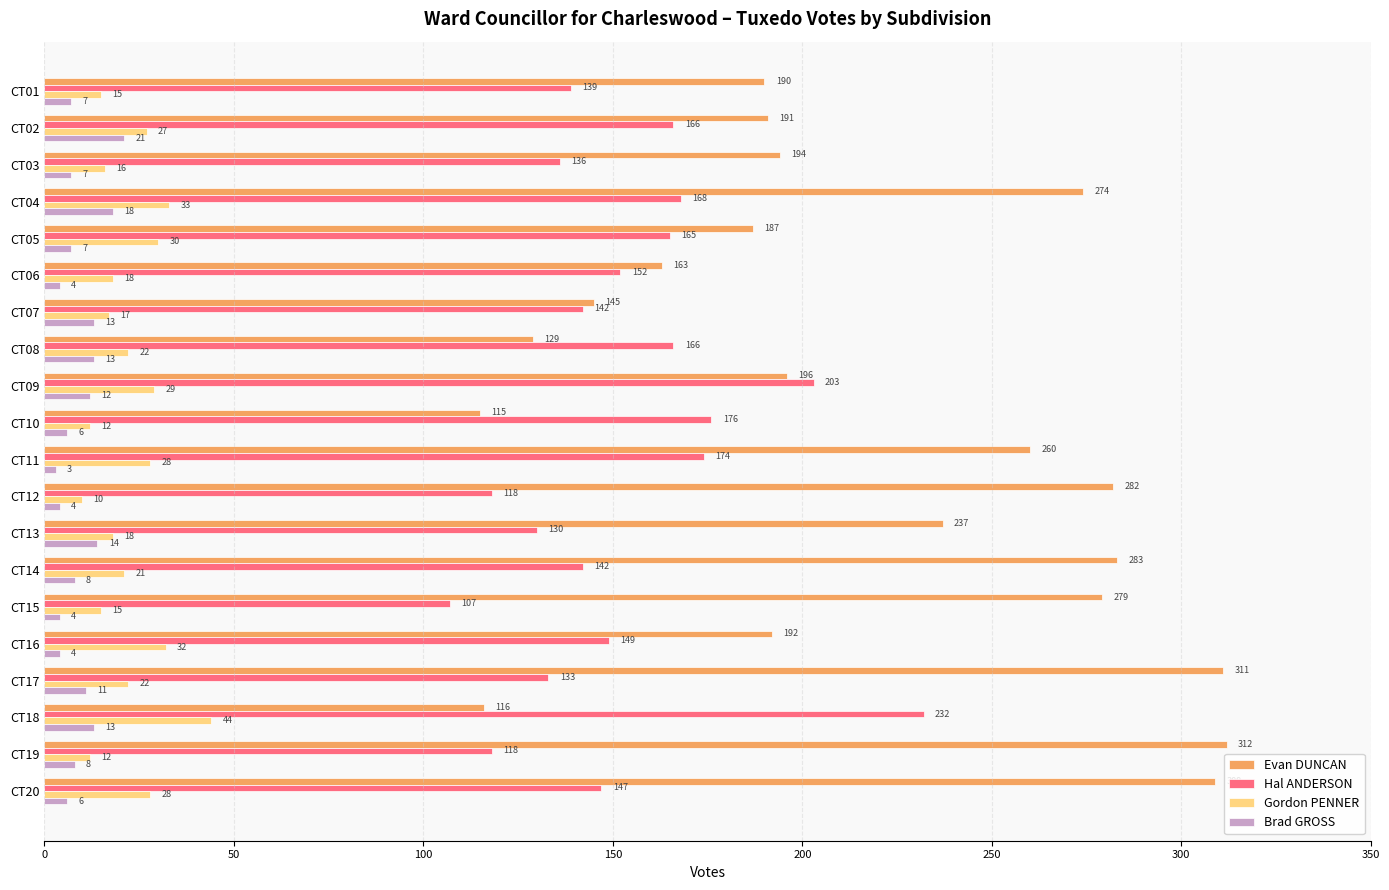

The Gordon PENNER series shows 22 at CT08. True or false?

True